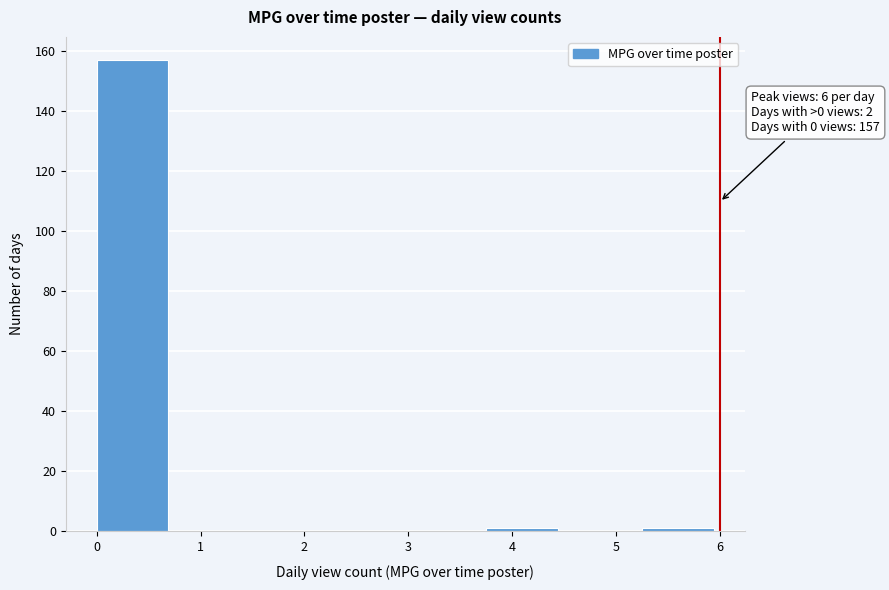

Which range on the x-axis has the tallest bar?

0.00 to 0.75